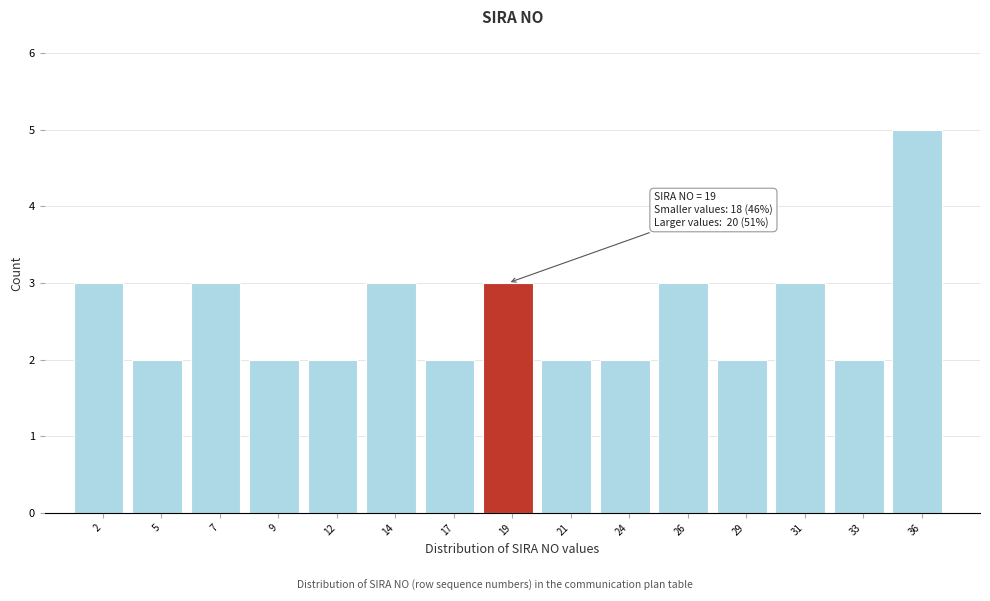

Reading left to right, extract all data points from this chart.

2=3	5=2	7=3	9=2	12=2	14=3	17=2	19=3	21=2	24=2	26=3	29=2	31=3	33=2	36=5